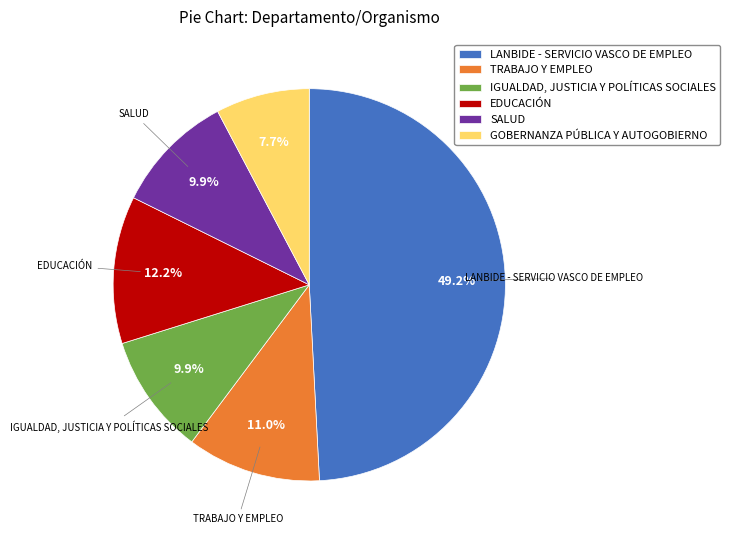

What portion of the pie excludes EDUCACIÓN?

87.8%